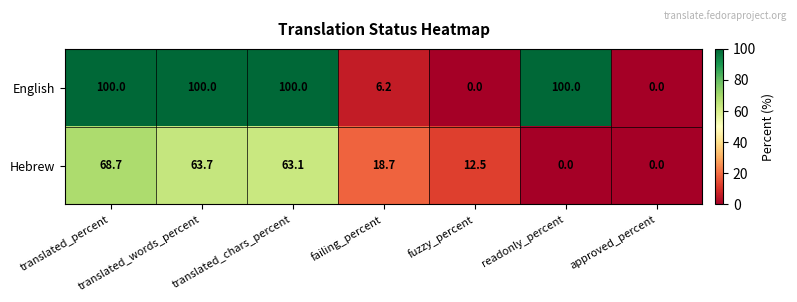

Between translated_words_percent and fuzzy_percent, which series saw the biggest shift?

English